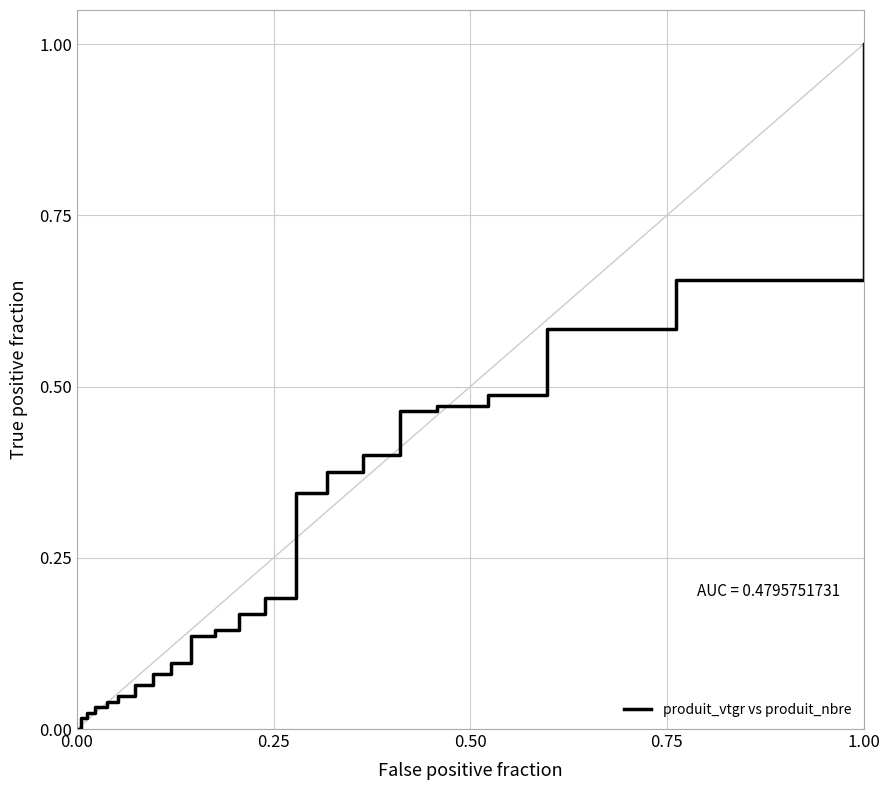

What is the maximum value shown in the chart?

1.0